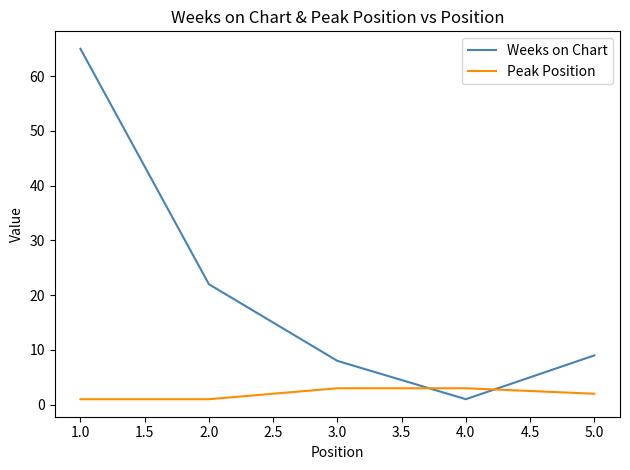

How many interior local valleys does the Weeks on Chart series have?

1